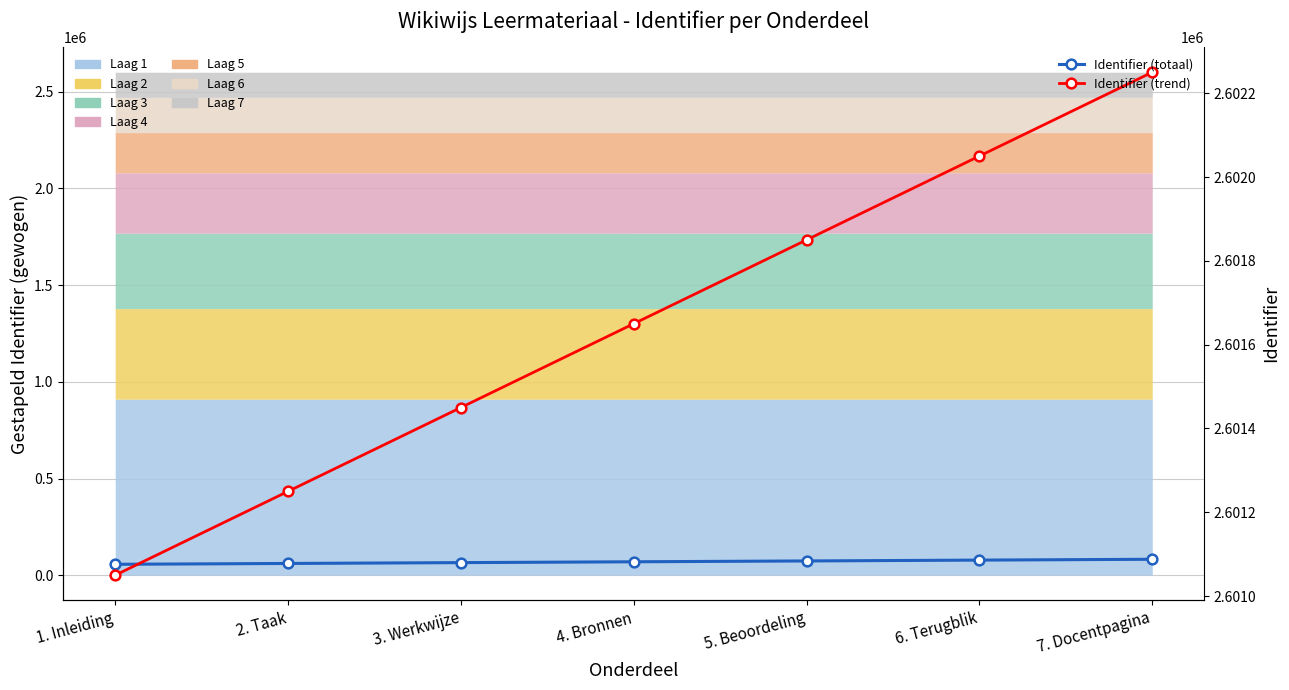

Is it true that Identifier (trend) equals 1217515 at 5. Beoordeling?

False